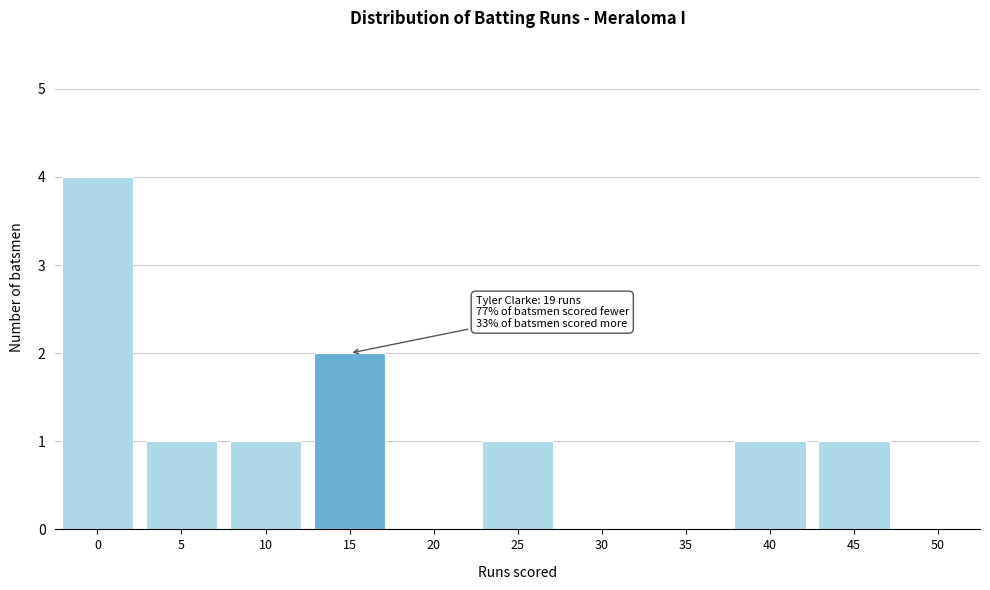

Reading left to right, extract all data points from this chart.

0=4	5=1	10=1	15=2	20=0	25=1	30=0	35=0	40=1	45=1	50=0